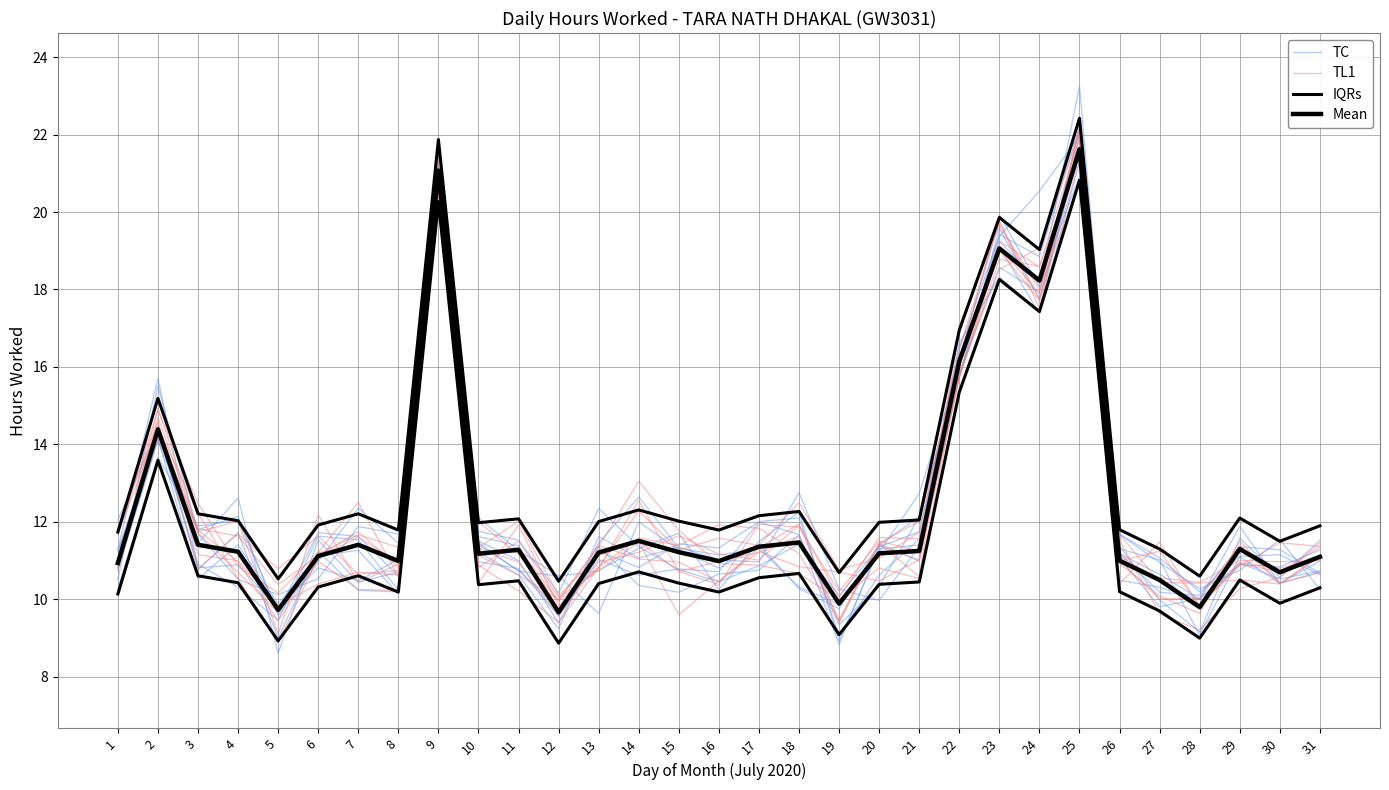

True or false: IQRs has more than 1 points higher than both neighbors.

True